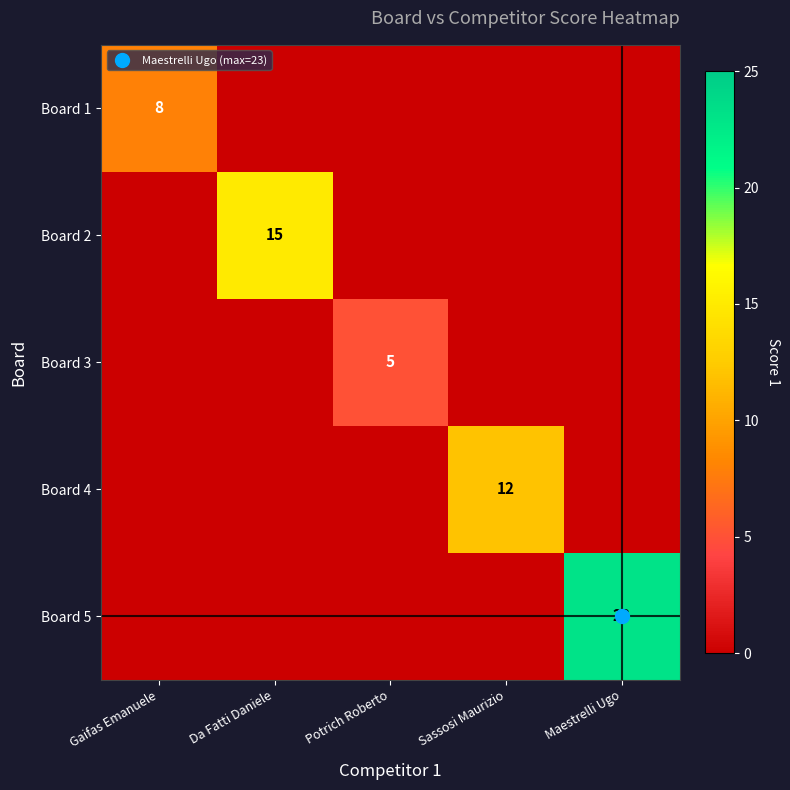

At Maestrelli Ugo, list the series in order from smallest to largest.

Board 1, Board 2, Board 3, Board 4, Board 5